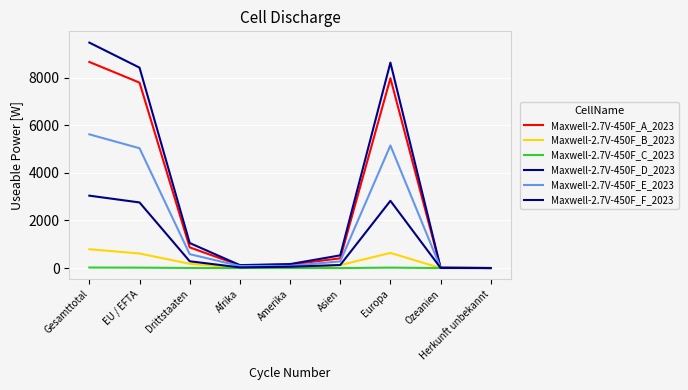

Reading right to left, list all the values displayed in this chart.

Maxwell-2.7V-450F_A_2023: 2	14	7977	409	145	114	869	7792	8661
Maxwell-2.7V-450F_B_2023: 0	1	637	125	19	9	179	612	791
Maxwell-2.7V-450F_C_2023: 0	0	19	0	3	0	4	18	22
Maxwell-2.7V-450F_D_2023: 2	15	8633	534	167	123	1052	8422	9474
Maxwell-2.7V-450F_E_2023: 2	8	5151	281	90	87	584	5035	5619
Maxwell-2.7V-450F_F_2023: 0	6	2826	128	55	27	285	2757	3042